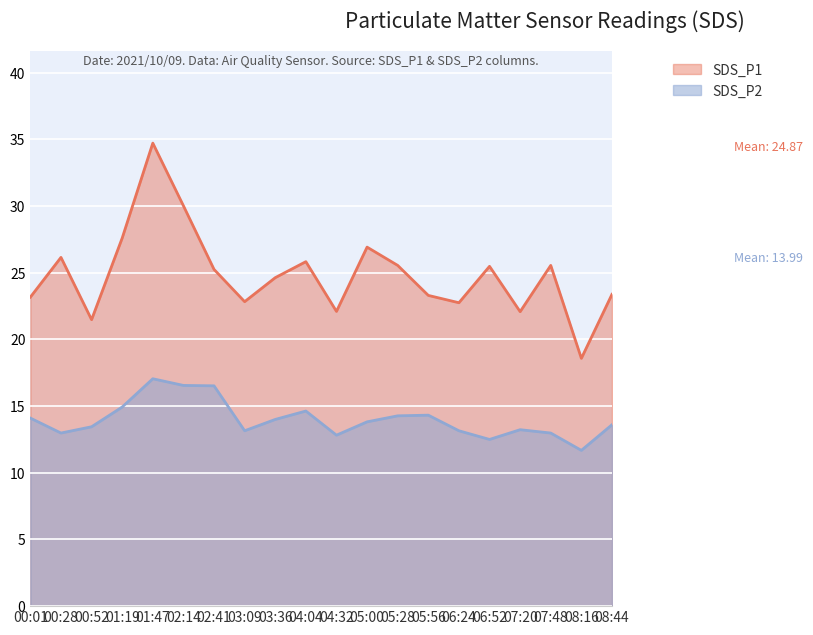

How many interior local peaks does the SDS_P2 series have?

4